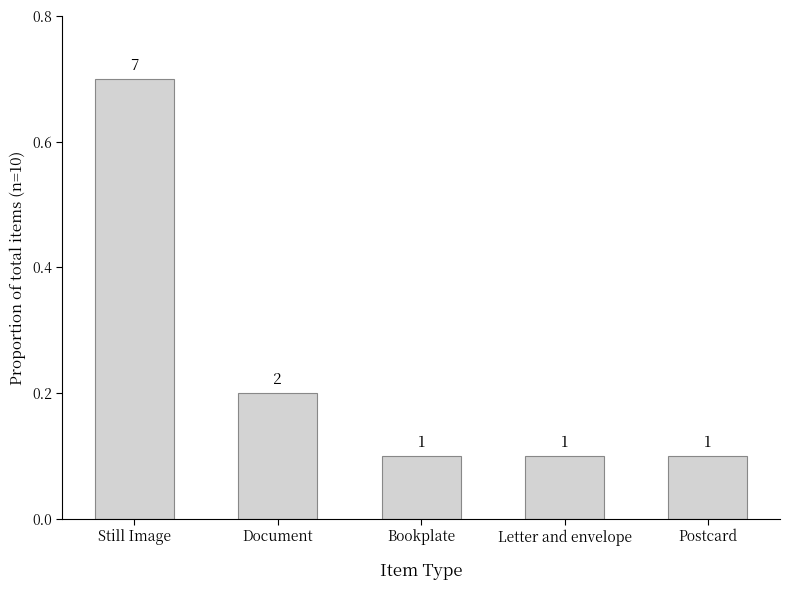

How many bars are there in total?

5